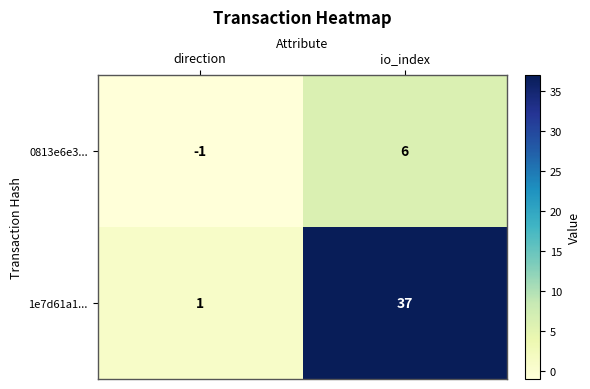

What is the maximum value shown in the chart?

37